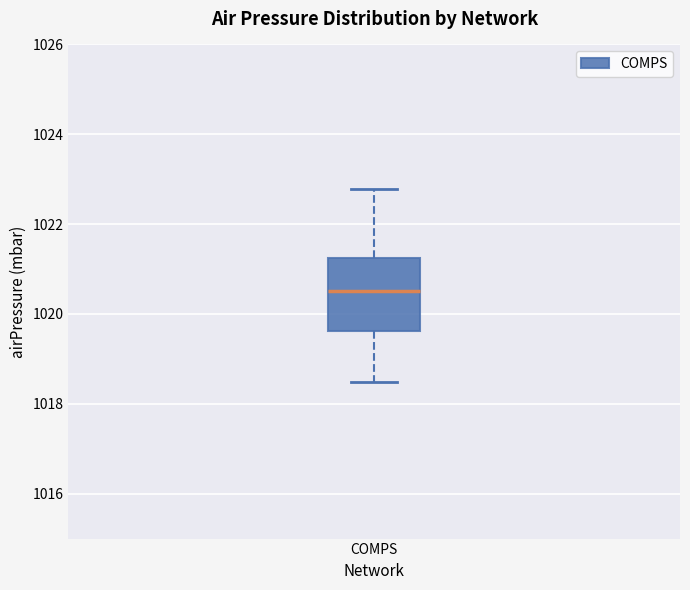

Transcribe this box plot: give where the median line is, the range the box spans, and where the two whiskers end, as read against the y-axis. The values are not printed on the chart, so give them approximately, as read against the axis.

median 1020.6, box 1019.6 to 1021.2, whiskers 1018.4 to 1022.8